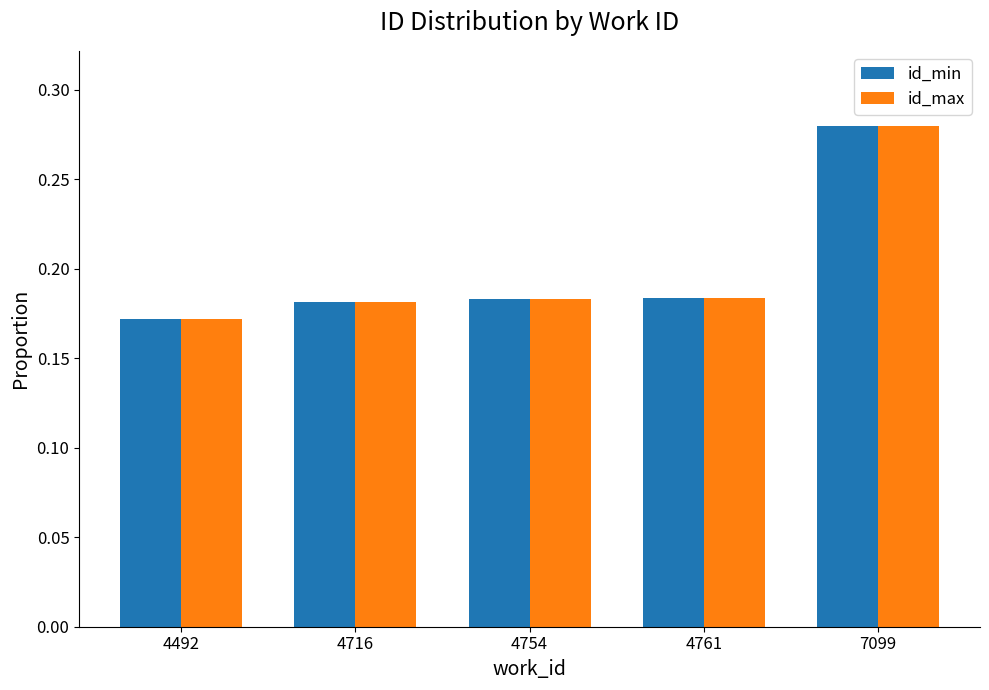

At which label does id_min reach its minimum?

4492